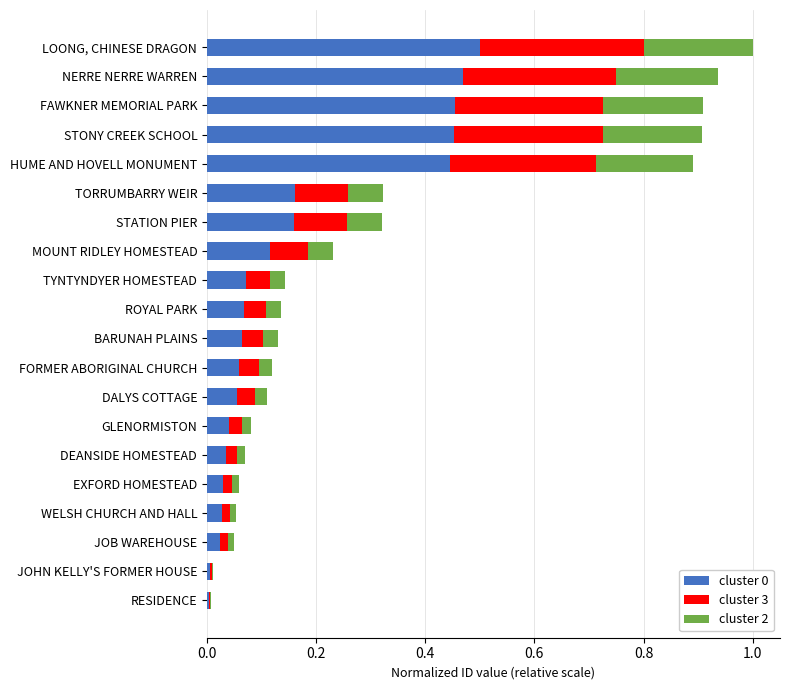

At which category is the sum across all series the highest?

LOONG, CHINESE DRAGON